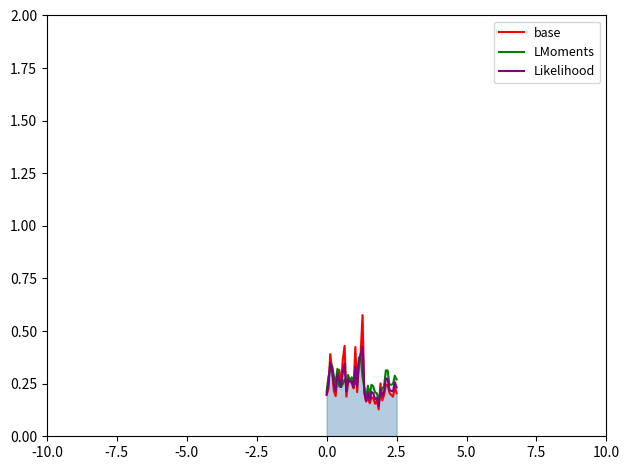

How many times do LMoments and Likelihood cross each other?

12